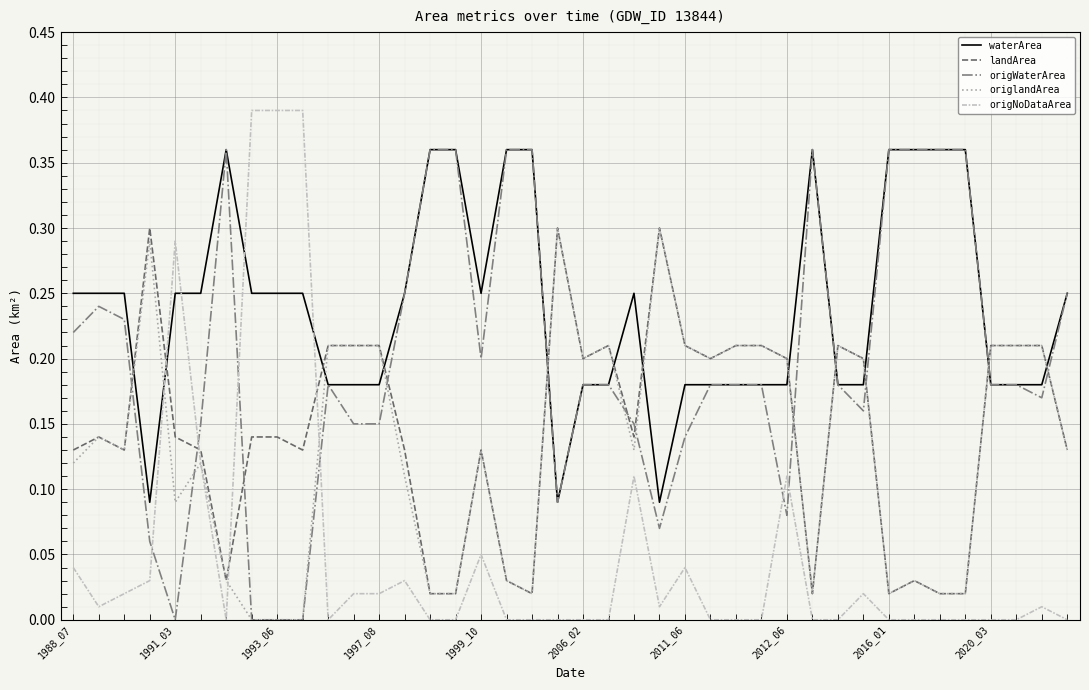

True or false: origNoDataArea and waterArea cross at least once.

True